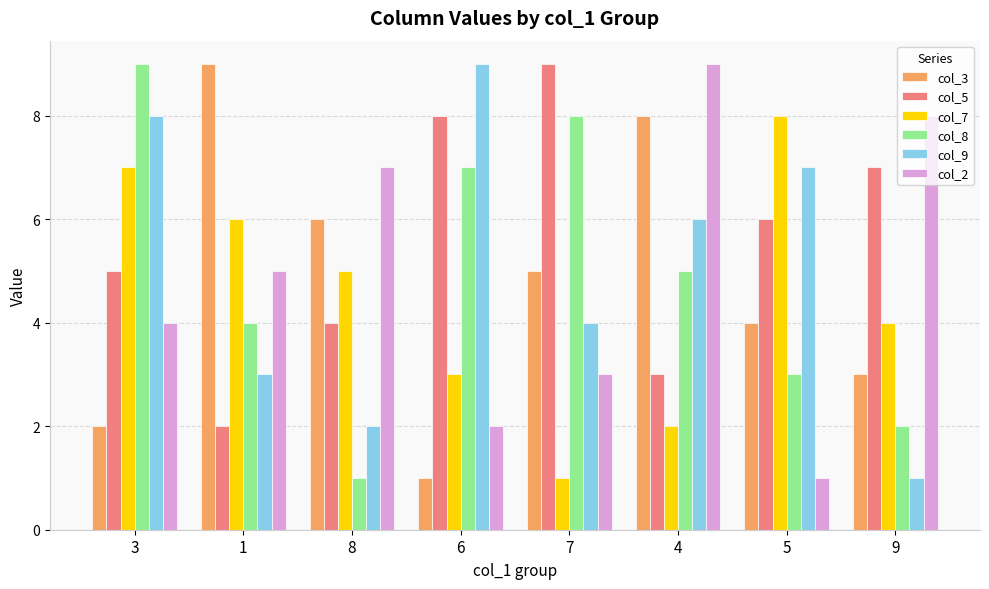

Which category has the lowest value in the col_7 series?

7